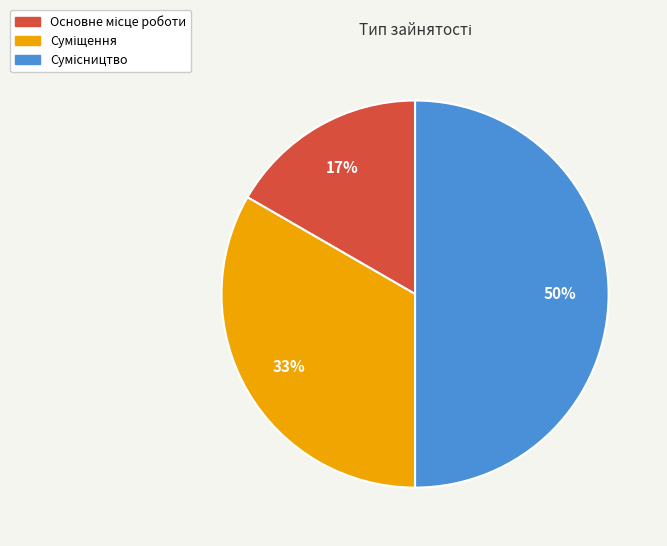

To the nearest percent, what is the average slice percentage?

33%